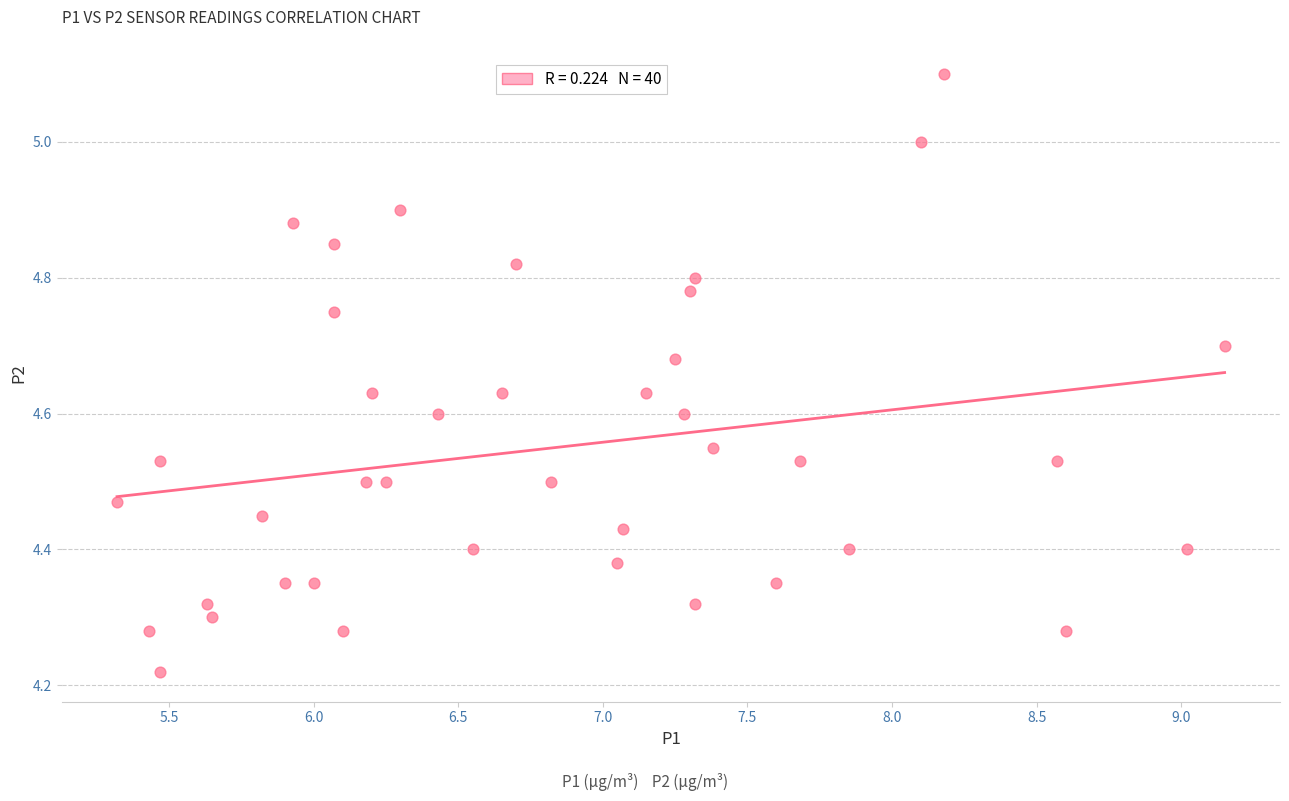

What is the range of X values (max minus min)?

3.8